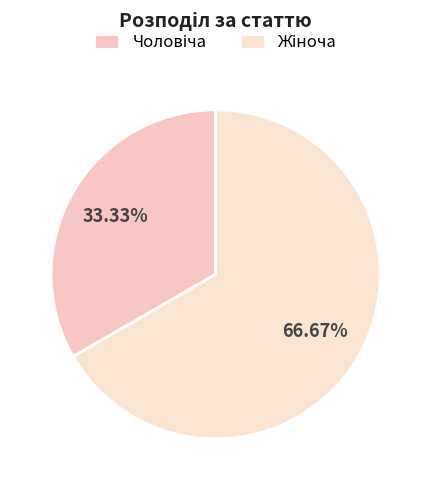

What percentage is the Чоловіча slice, to the nearest percent?

33%